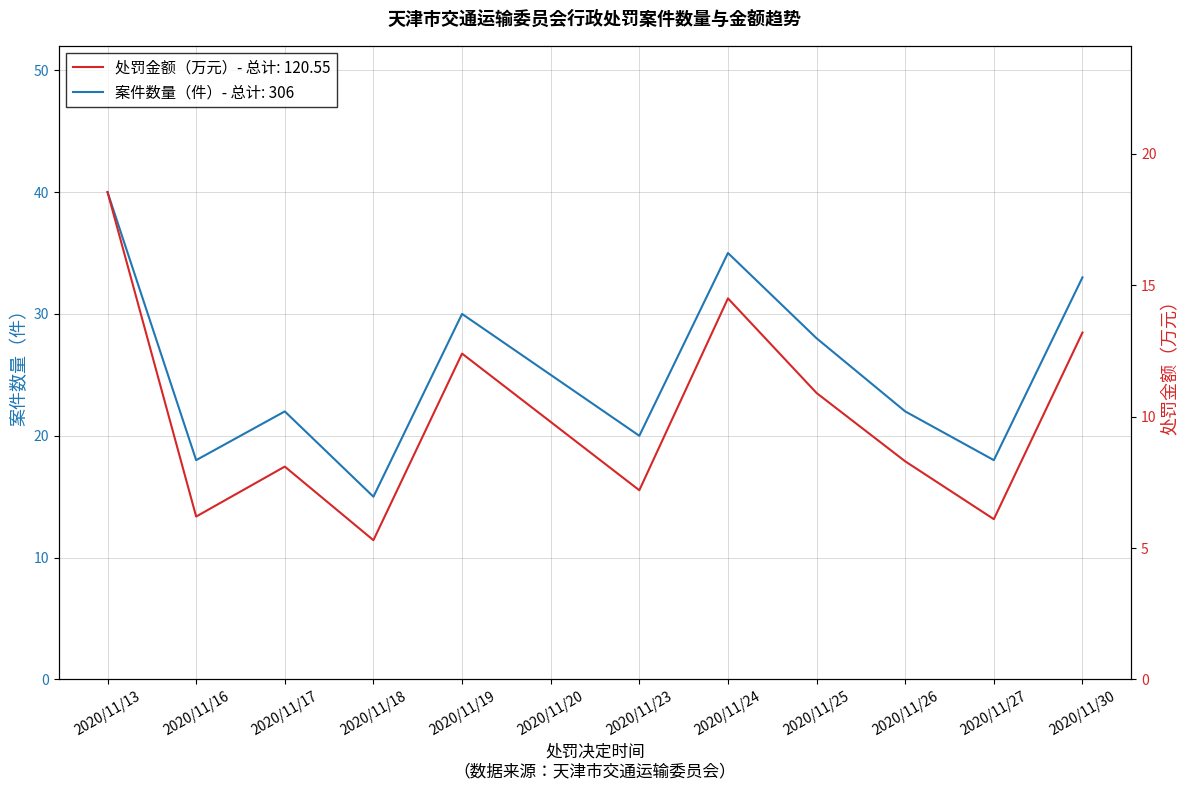

Is this an area chart (filled region under the line)?

No